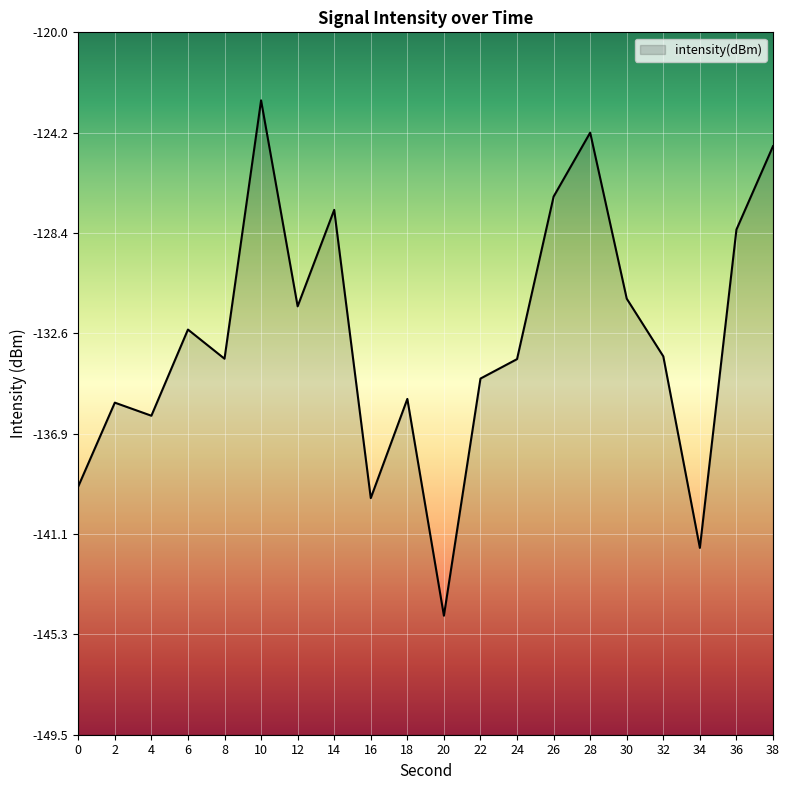

What is the maximum value shown in the chart?

-122.9